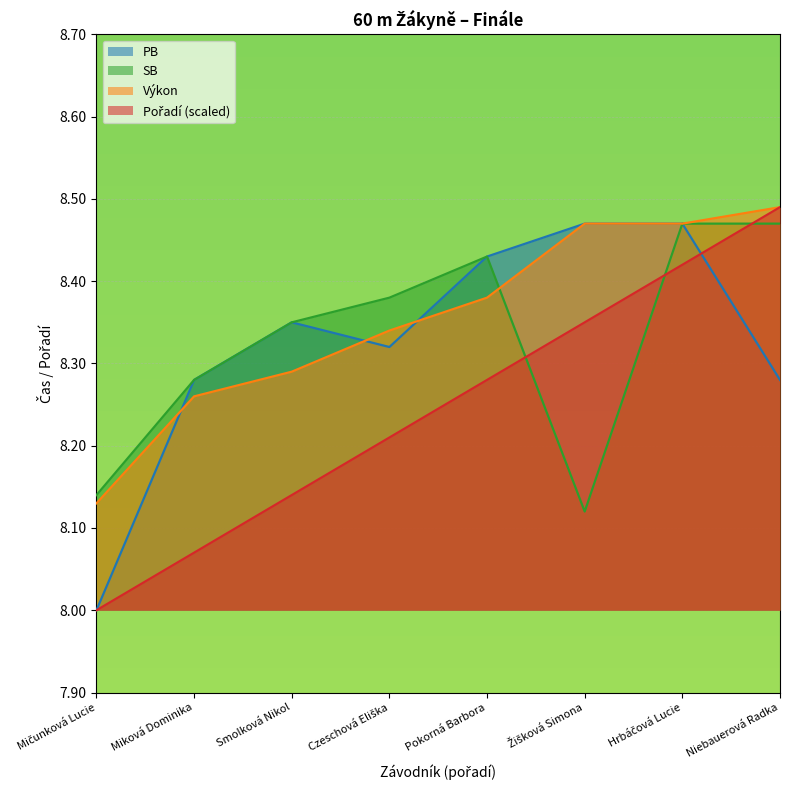

What is the label of the 5th point from the left?

Pokorná Barbora